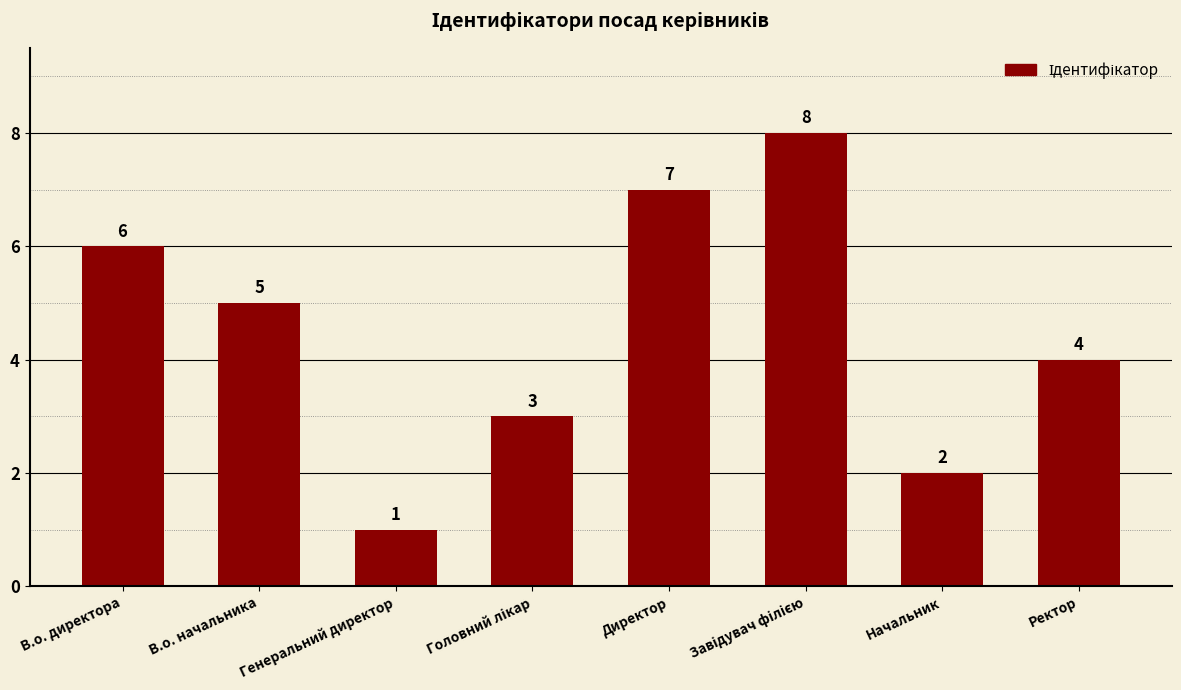

What is the label of the 3rd bar from the left?

Генеральний директор